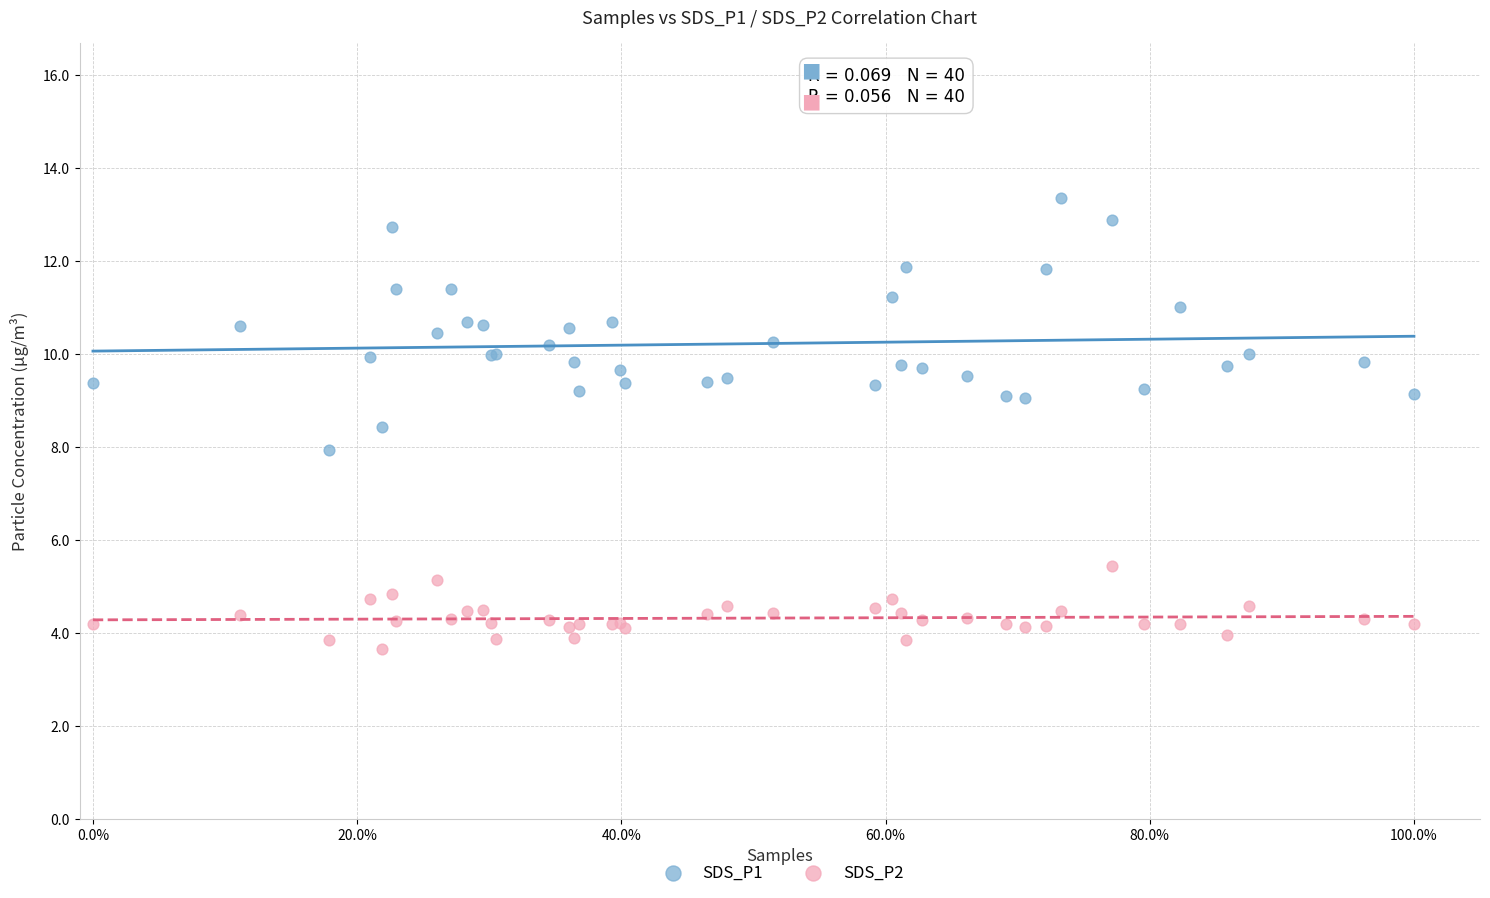

Which series has the widest spread of Y values?

SDS_P1